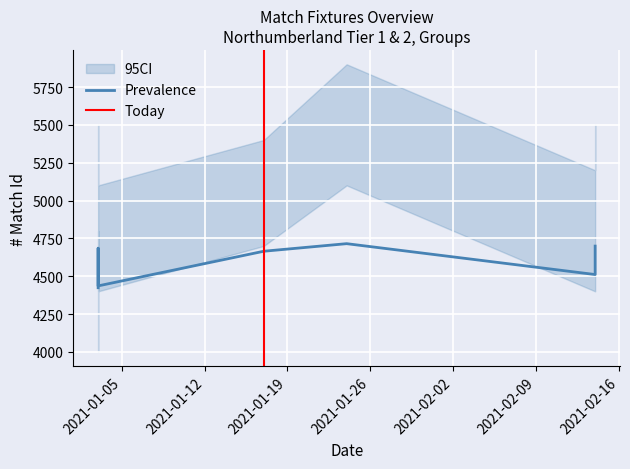

True or false: there are more than 0 points higher than both neighbors.

True